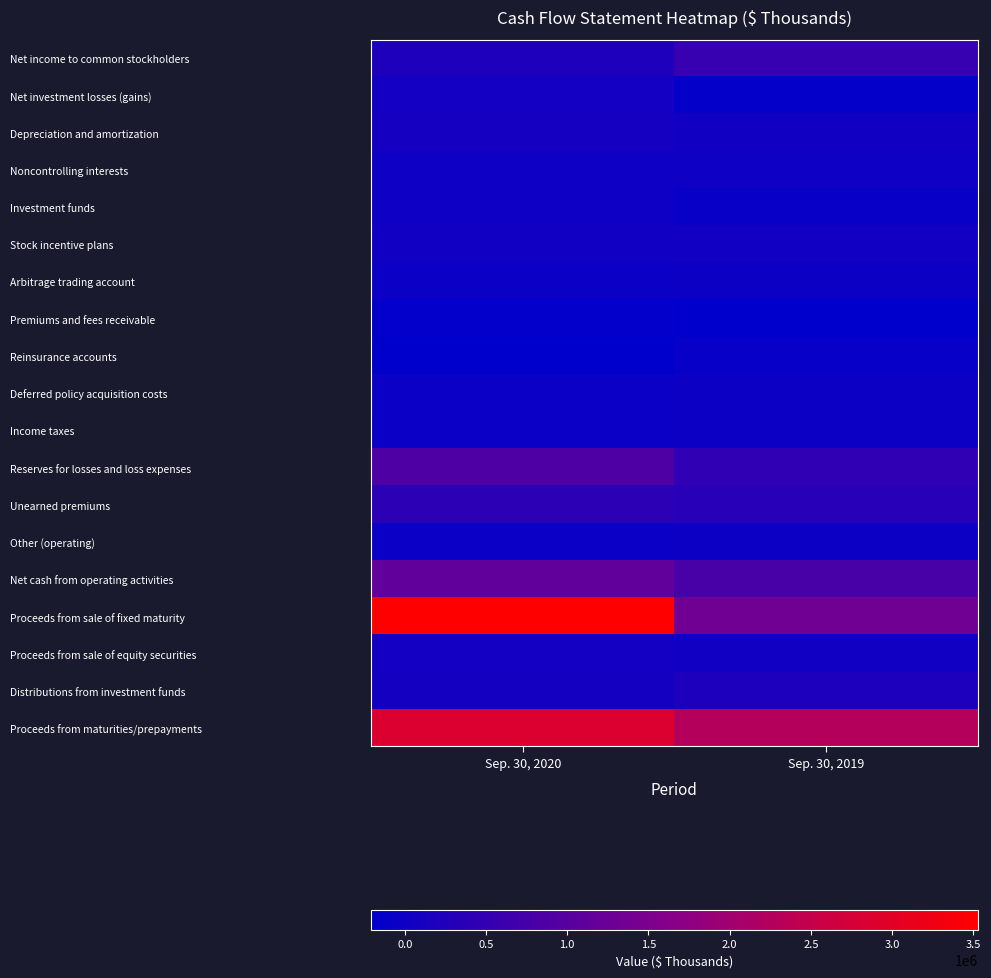

What is the maximum value shown in the chart?

3525926